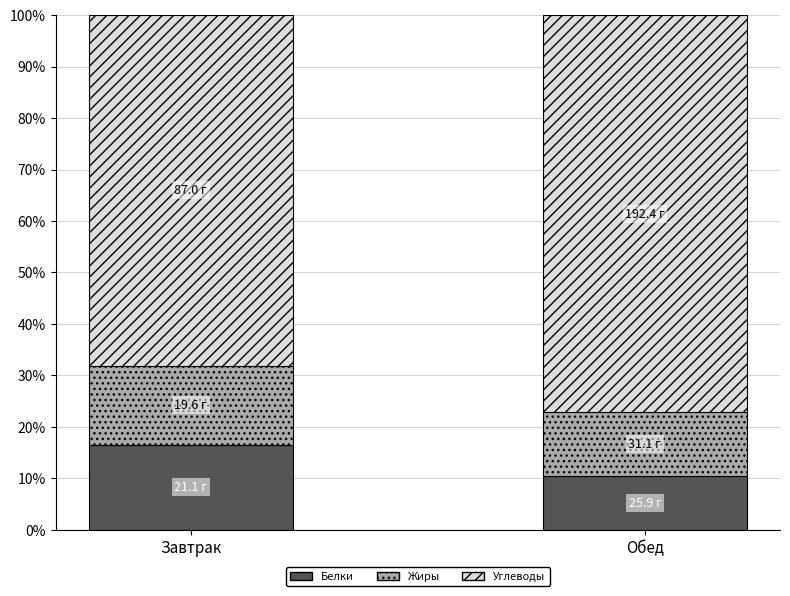

How many bars are there in total?

2